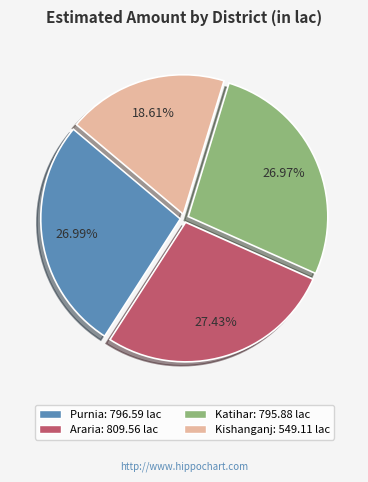

The Katihar slice represents 37% of the pie. True or false?

False